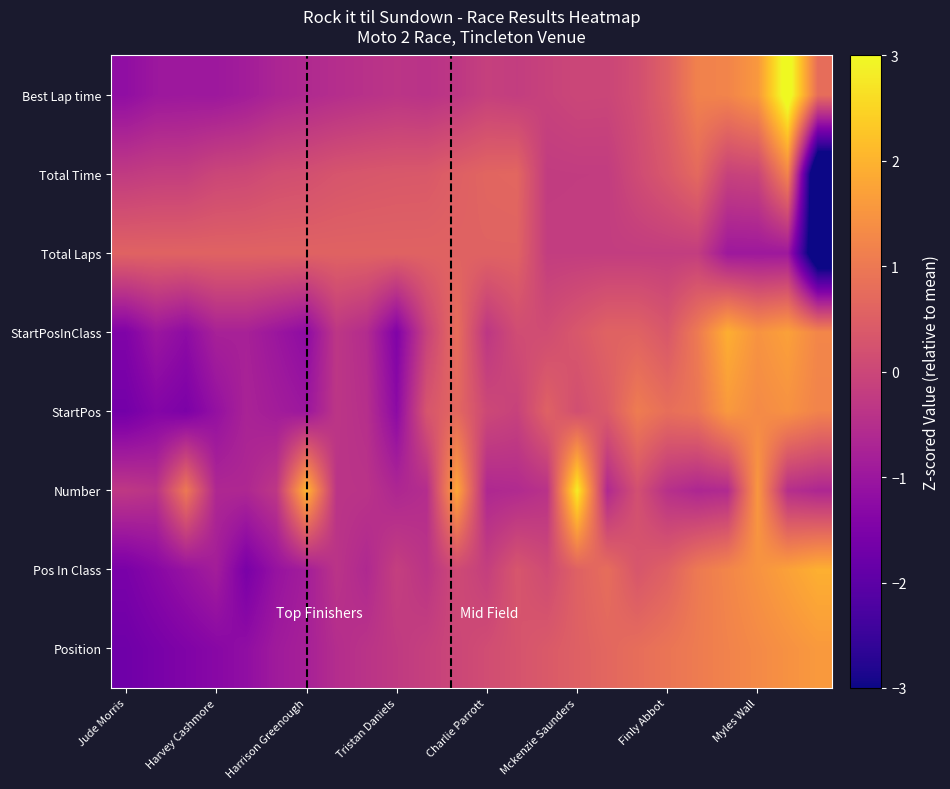

Reading left to right, extract all data points from this chart.

Position: -1.7	-1.6	-1.5	-1.3	-1.2	-0.9	-0.8	-0.5	-0.4	-0.3	-0.1	0.0	0.1	0.3	0.4	0.5	0.7	0.8	0.9	1.1	1.2	1.3	1.5	1.6
Pos In Class: -1.6	-1.3	-1.1	-0.9	-1.6	-1.1	-0.9	-0.4	-0.6	-0.2	-0.4	0.1	-0.2	0.3	0.1	0.5	0.8	0.3	0.5	1.0	1.2	1.5	1.7	1.9
Number: -0.3	-0.4	1.0	-0.6	-0.6	-0.3	2.0	-0.4	-0.4	-0.7	-0.5	1.8	-0.6	-0.6	-0.4	2.8	-0.6	0.2	-0.5	-0.7	-0.6	1.6	-0.5	-0.7
StartPos: -1.6	-1.4	-1.5	-1.1	-0.7	-0.9	-1.0	-0.4	-0.5	-1.3	0.3	0.7	0.0	-0.1	0.5	0.2	0.4	1.1	0.8	0.9	1.6	1.3	1.5	1.2
StartPosInClass: -1.5	-1.0	-1.2	-0.8	-0.8	-1.0	-1.2	-0.3	-0.6	-1.5	-0.1	0.8	-0.3	0.1	0.1	0.3	0.6	0.6	0.3	1.0	1.9	1.5	1.7	1.2
Total Laps: 0.6	0.6	0.6	0.6	0.6	0.6	0.6	0.6	0.6	0.6	0.6	0.6	0.6	0.6	-0.2	-0.2	-0.2	-0.2	-0.2	-0.2	-1.0	-1.0	-1.0	-4.0
Total Time: -0.2	-0.2	-0.2	-0.0	0.0	0.1	0.2	0.3	0.3	0.4	0.4	0.5	0.6	0.6	-0.2	-0.2	-0.2	0.1	0.4	0.7	-0.1	-0.0	1.2	-4.5
Best Lap time: -1.2	-1.0	-1.0	-1.0	-0.9	-0.7	-0.6	-0.5	-0.4	-0.4	-0.4	-0.3	-0.1	-0.2	-0.1	-0.0	-0.0	0.2	0.5	1.2	1.2	1.6	3.3	0.8